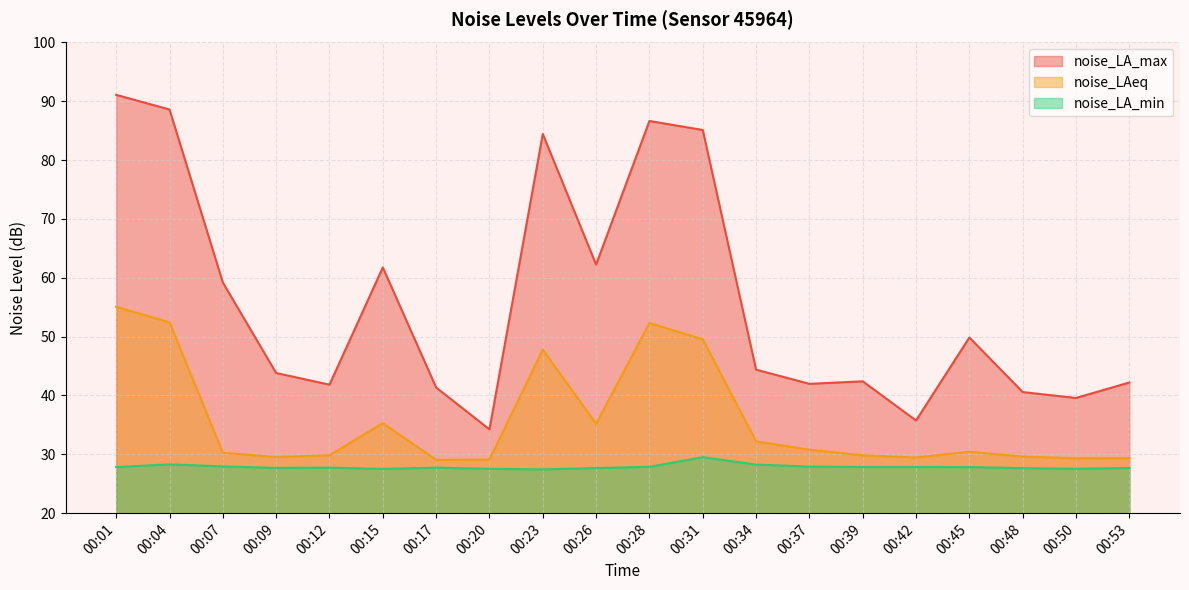

List the series in order of their overall mean, lowest first.

noise_LA_min, noise_LAeq, noise_LA_max